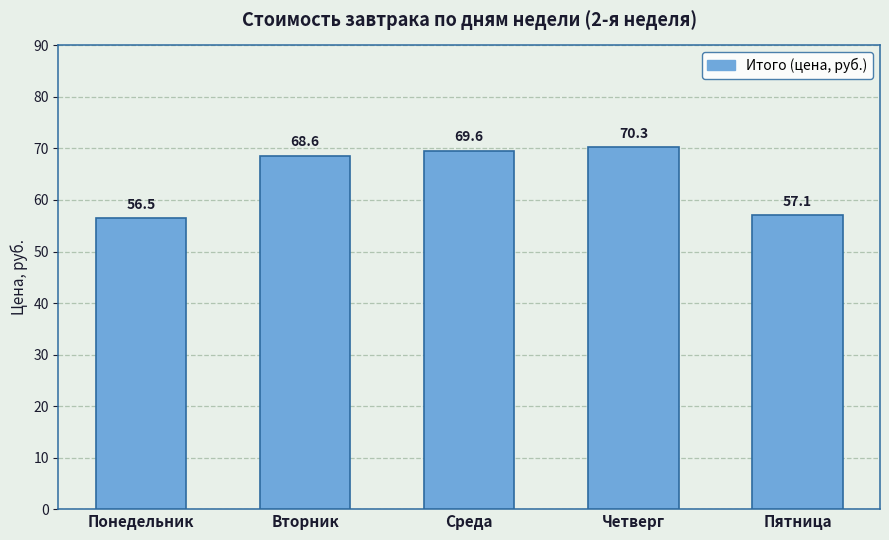

True or false: the data shows 70.3 at Четверг.

True